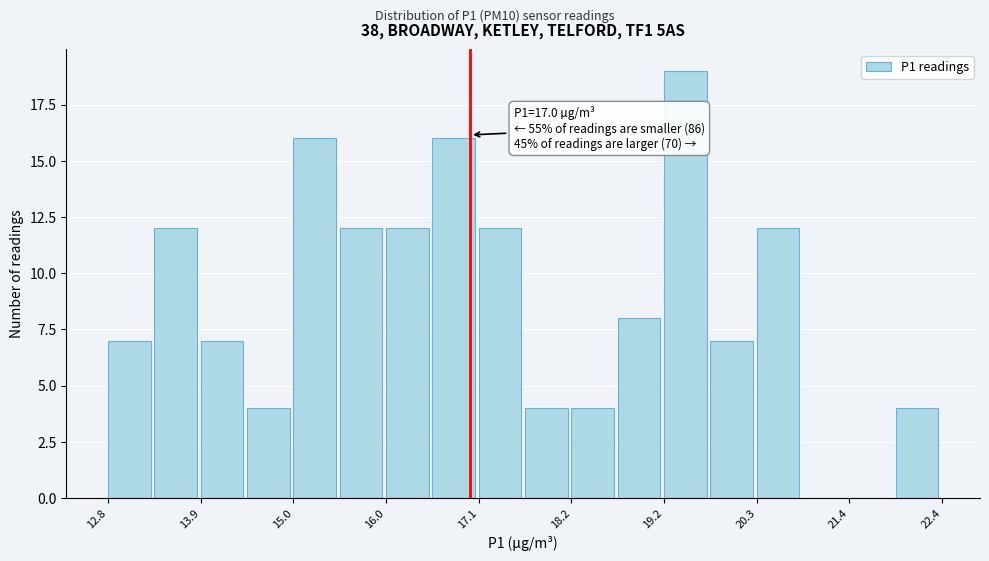

Around what value on the x-axis is the tallest bar? Give the approximate position of its centre, as read against the axis.

19.4